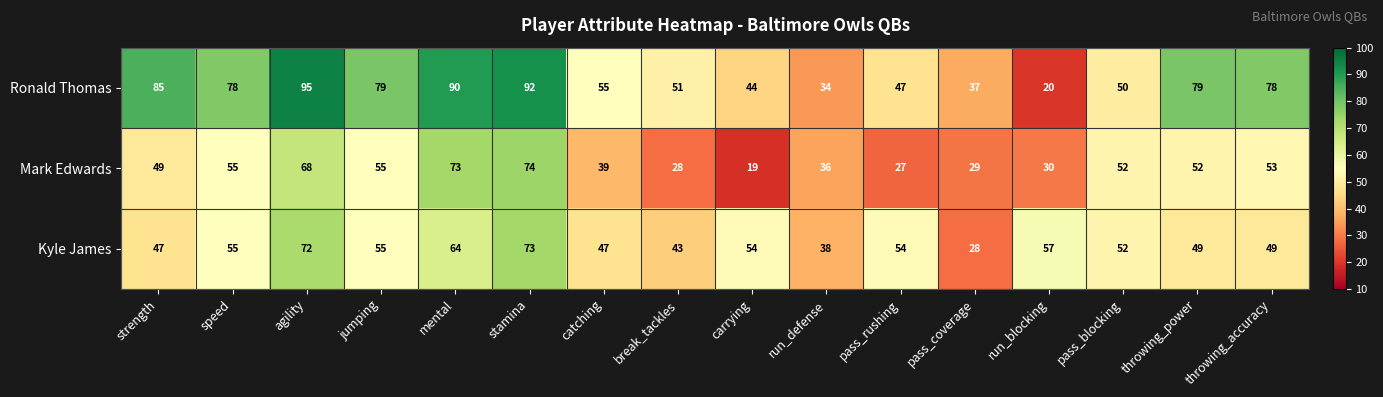

What is the difference between the maximum and second lowest values in the Kyle James series?

35